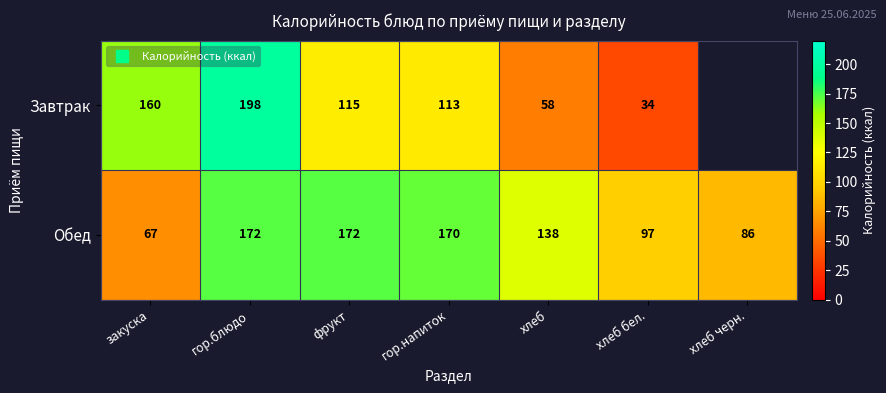

Which series has the widest spread of values?

Завтрак